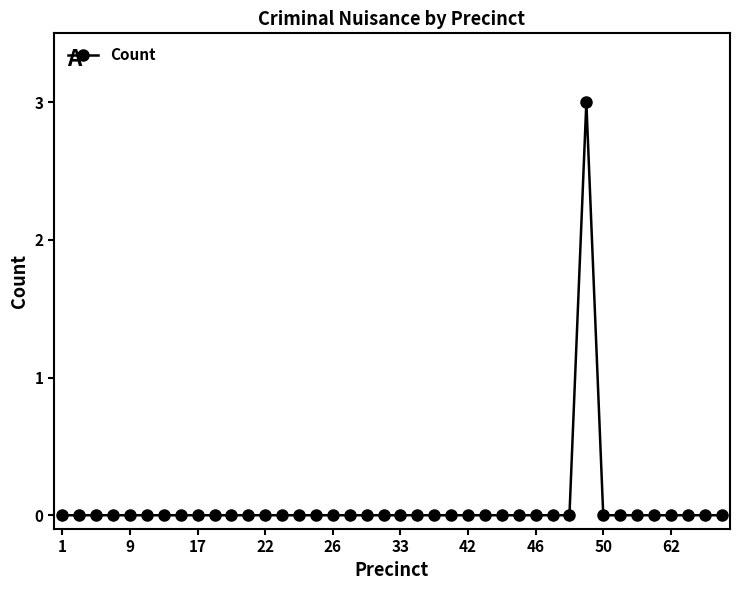

What is the maximum value shown in the chart?

3